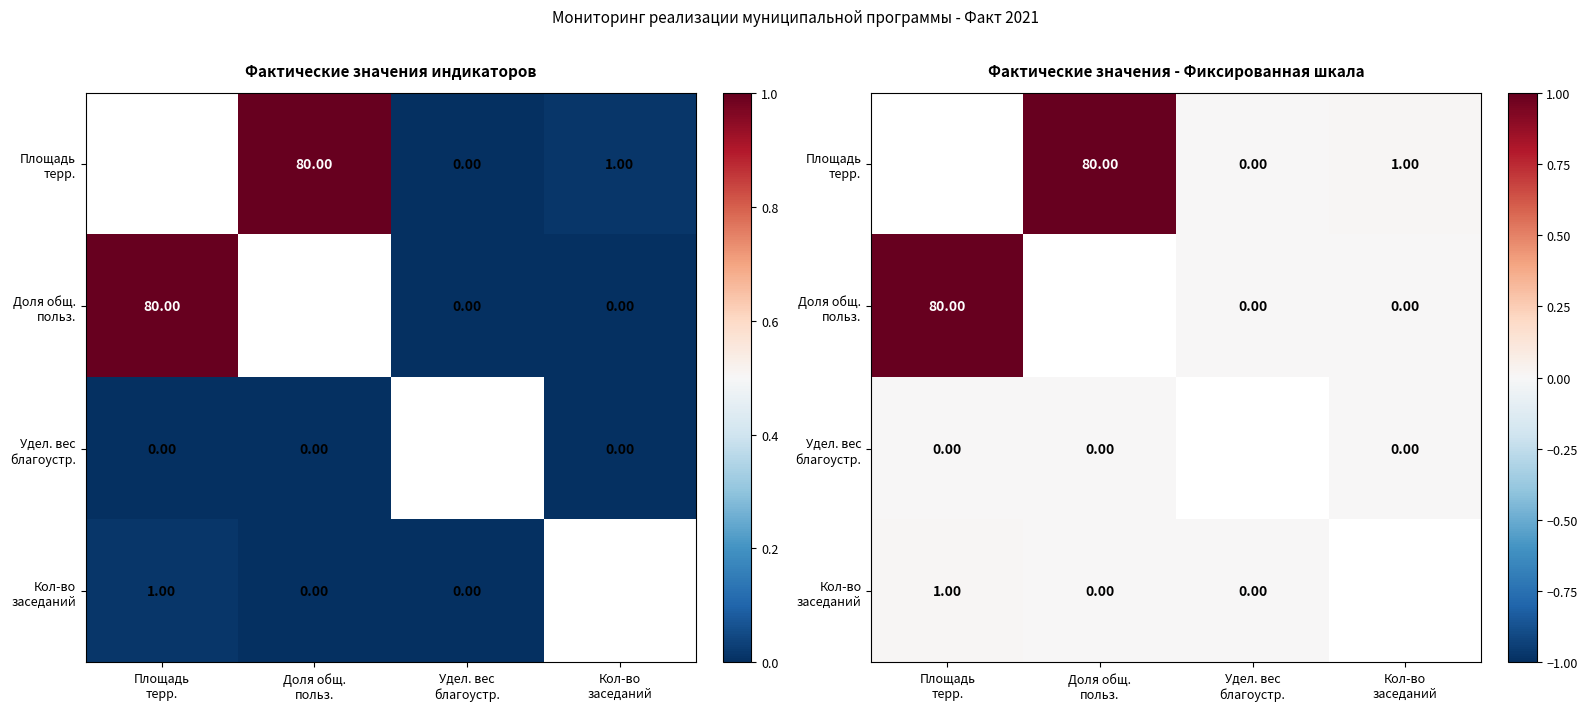

Between Доля общ.
польз. and Удел. вес
благоустр., which is larger?

Доля общ.
польз.